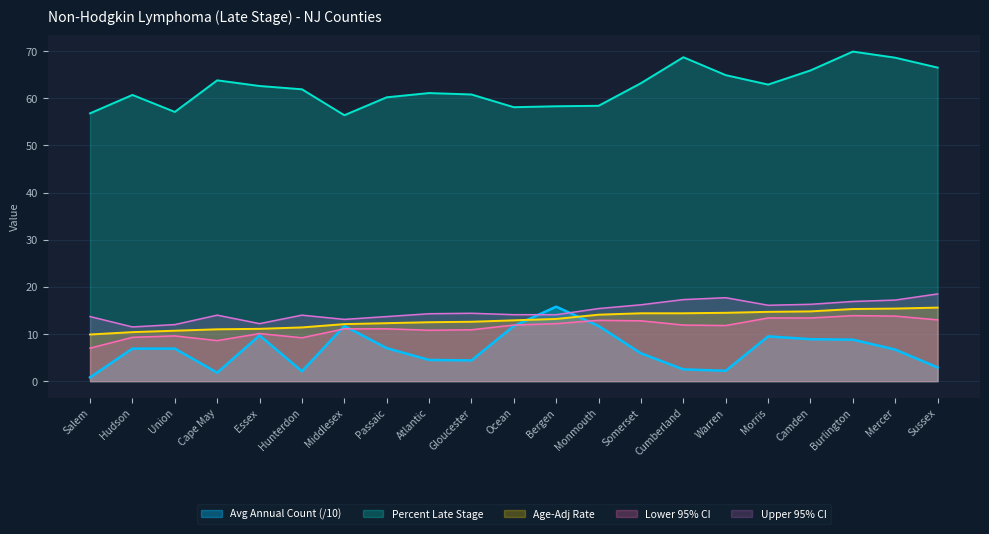

What is the minimum value for Upper 95% CI?

11.5